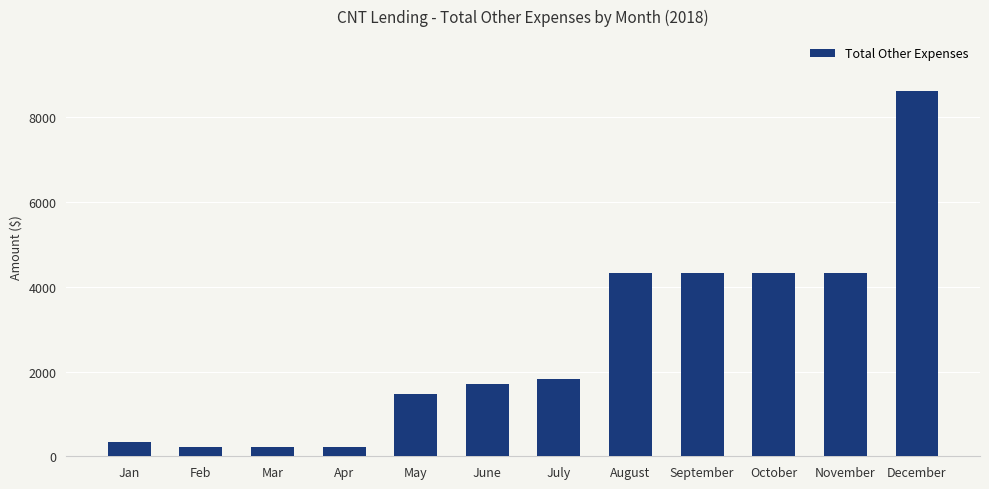

The chart shows a value of 1819.3 at July. True or false?

True